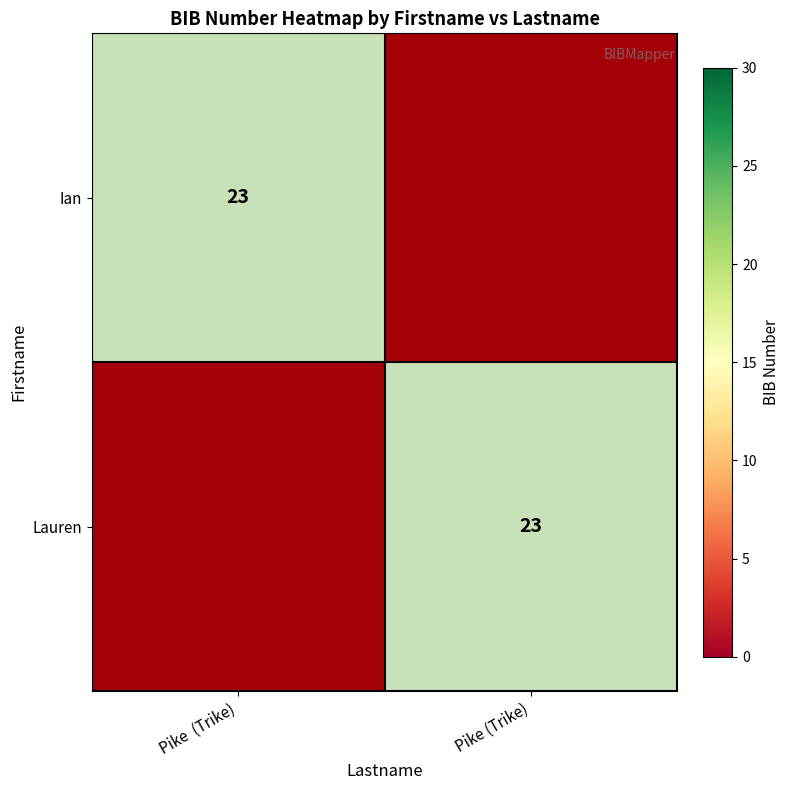

Is the value of Ian at Pike (Trike) greater than the value of Lauren at Pike (Trike)?

No